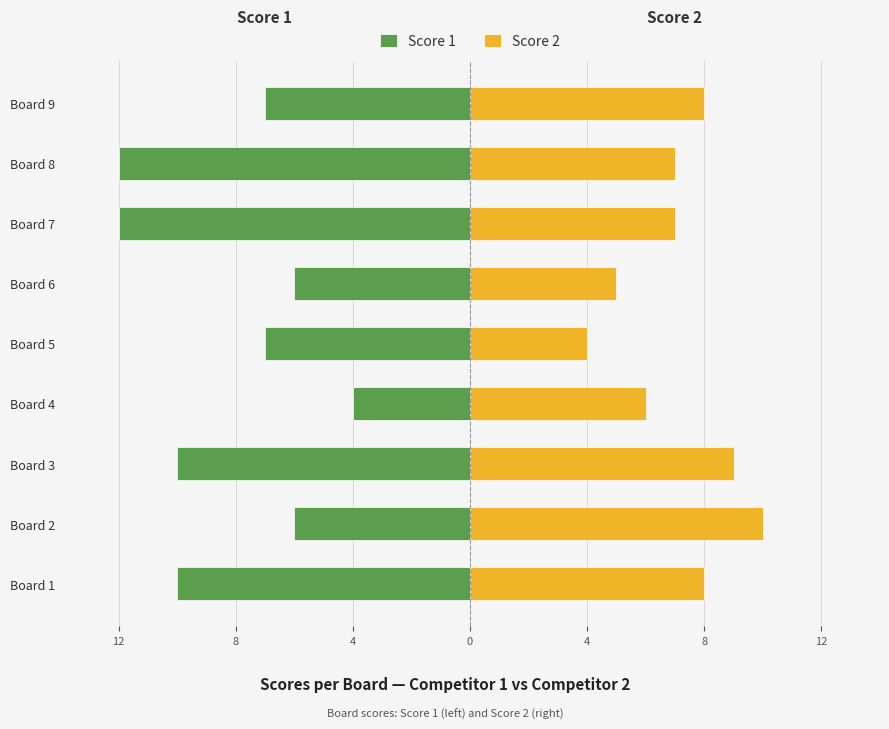

Reading left to right, list all the values displayed in this chart.

Score 1: -10	-6	-10	-4	-7	-6	-12	-12	-7
Score 2: 8	10	9	6	4	5	7	7	8